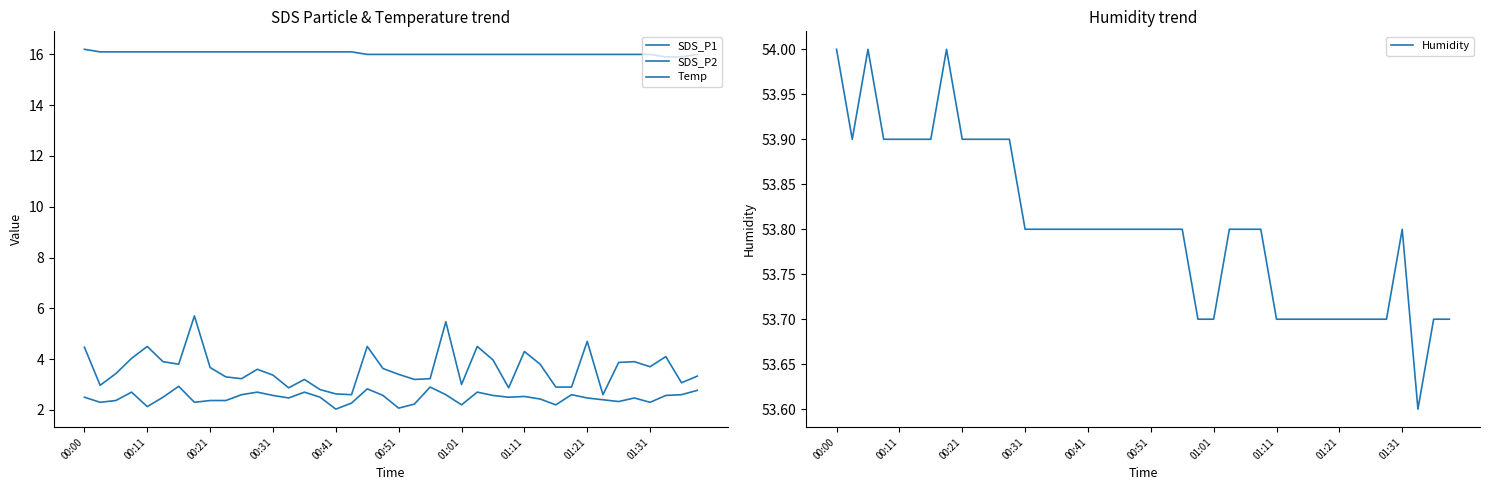

What is the highest value of the Humidity series?

54.0